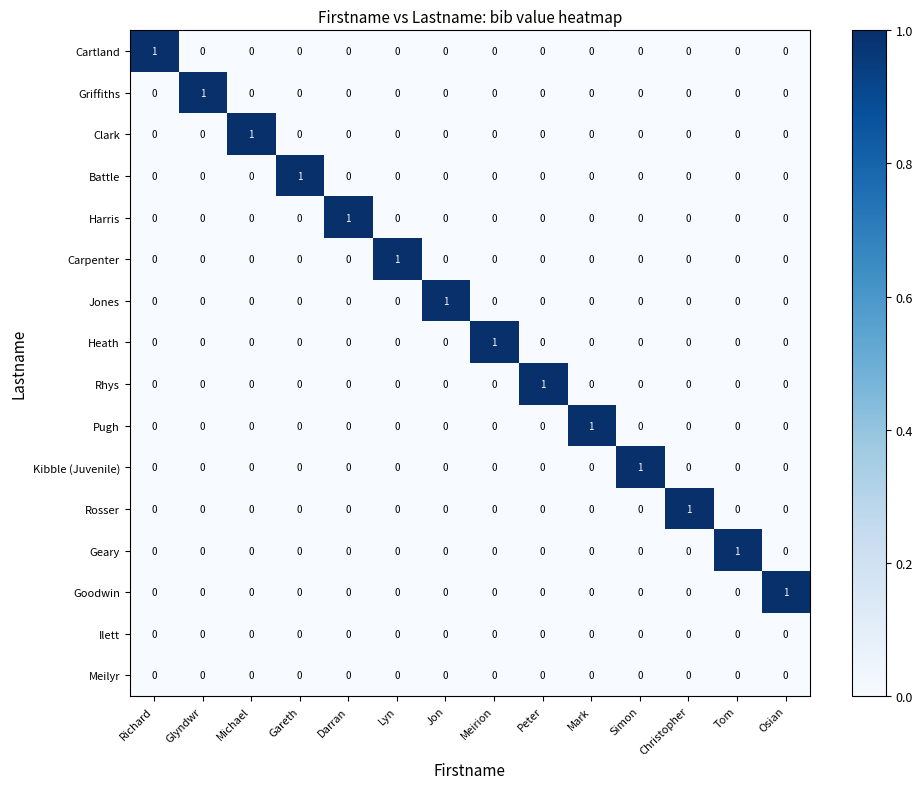

How many categories are shown in the chart?

14